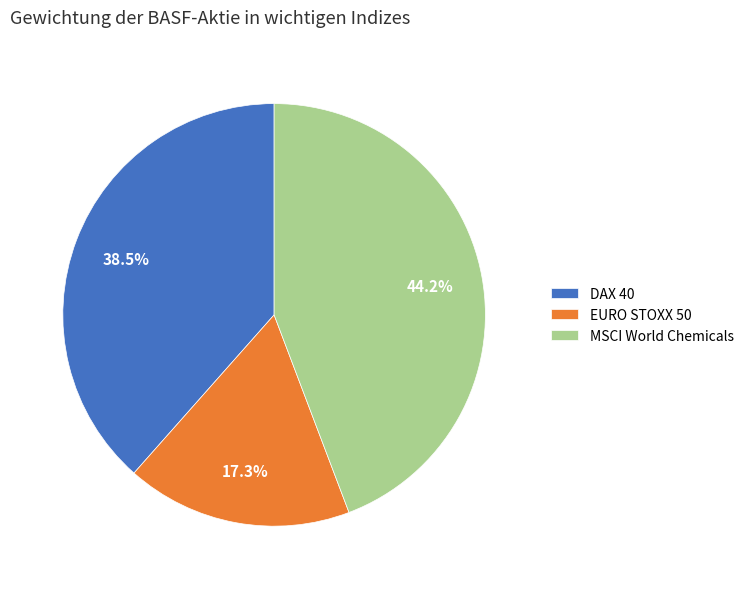

To the nearest percent, what is the difference between the DAX 40 and MSCI World Chemicals slice percentages?

6%